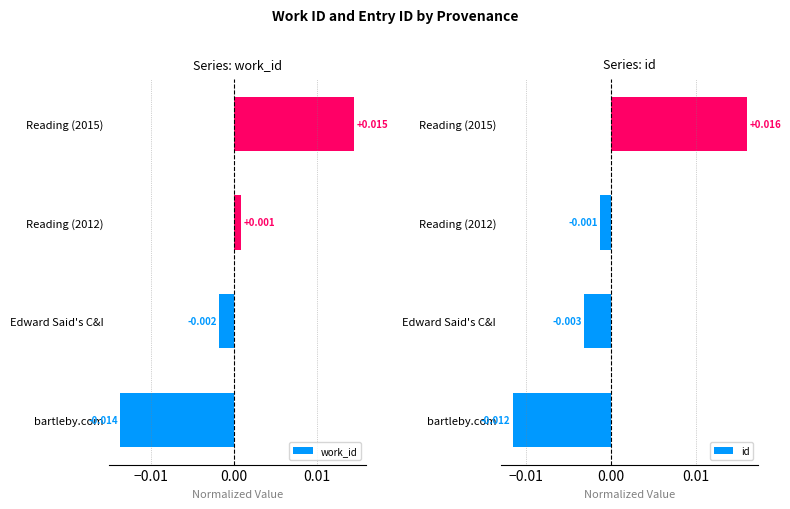

Count the number of data series in this chart.

2